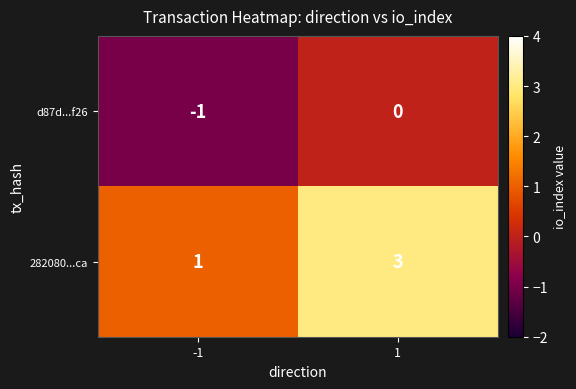

What is the maximum value shown in the chart?

3